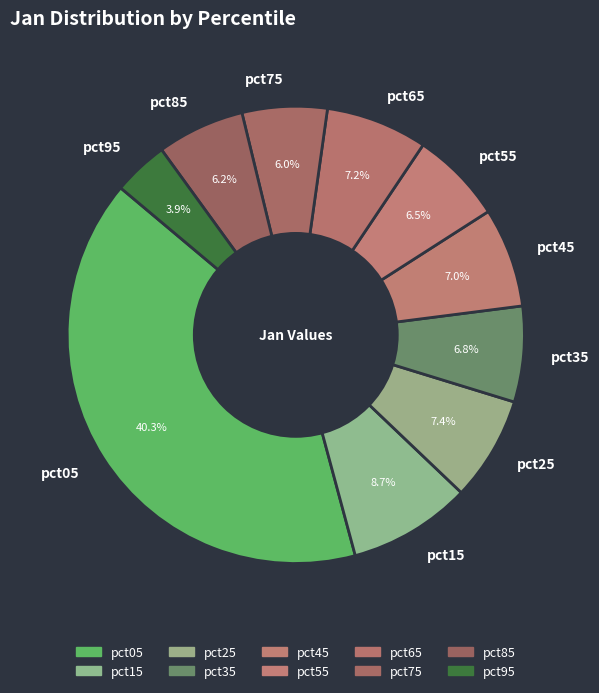

Does pct55 account for over 50% of the chart?

No